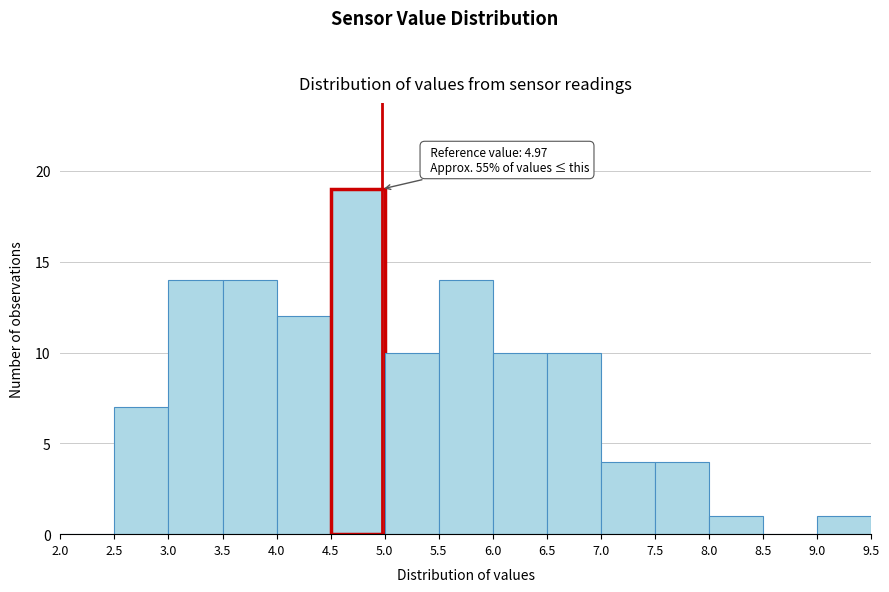

Which range on the x-axis has the tallest bar?

4.5 to 5.0